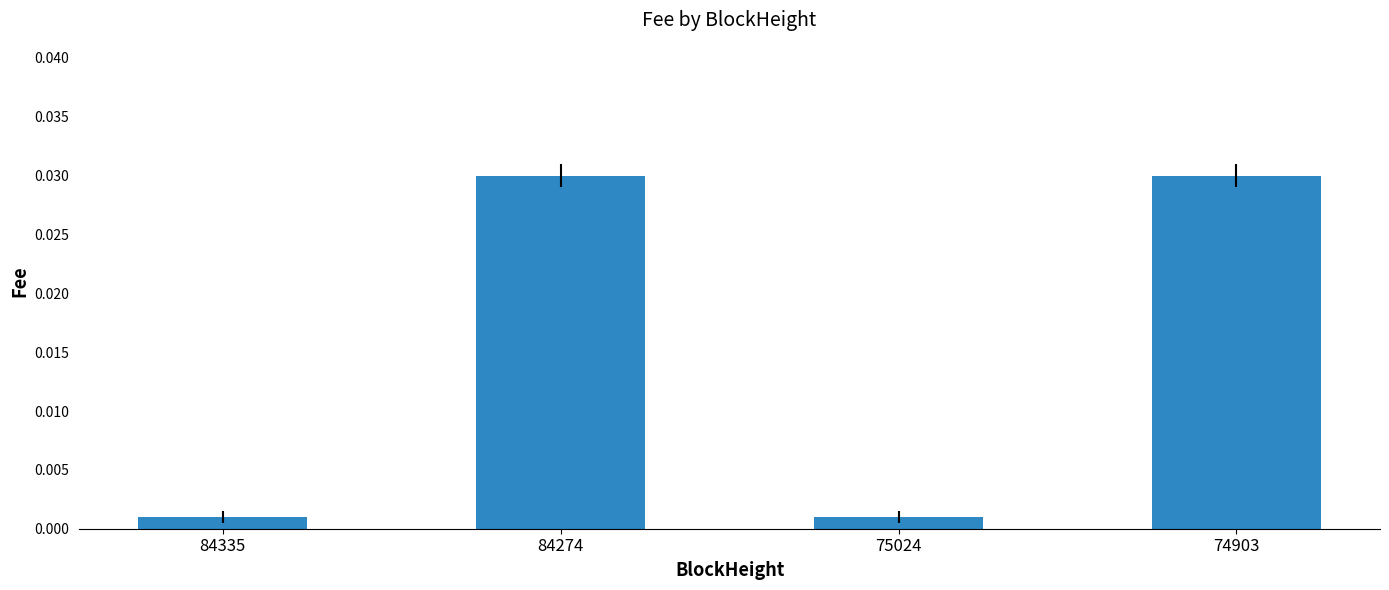

Is it true that the value at 74903 is 0.1?

False